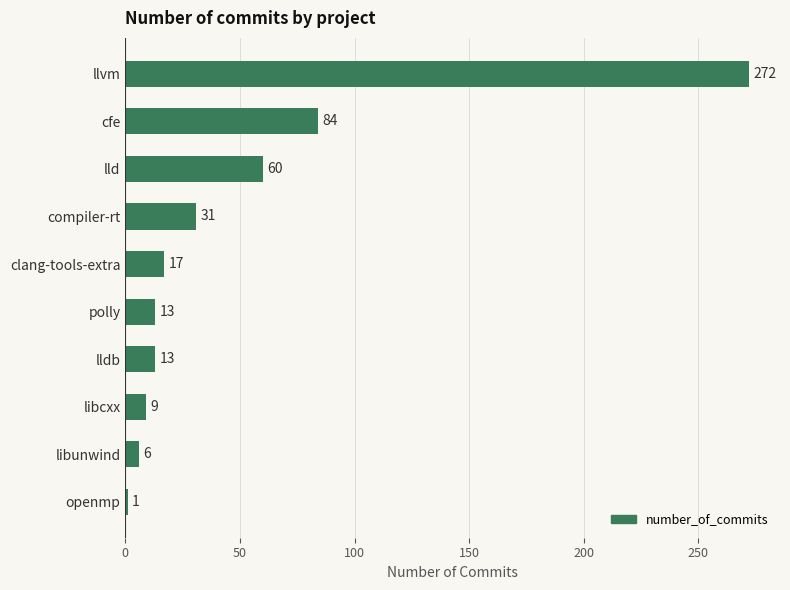

Which label corresponds to the smallest value in the chart?

openmp